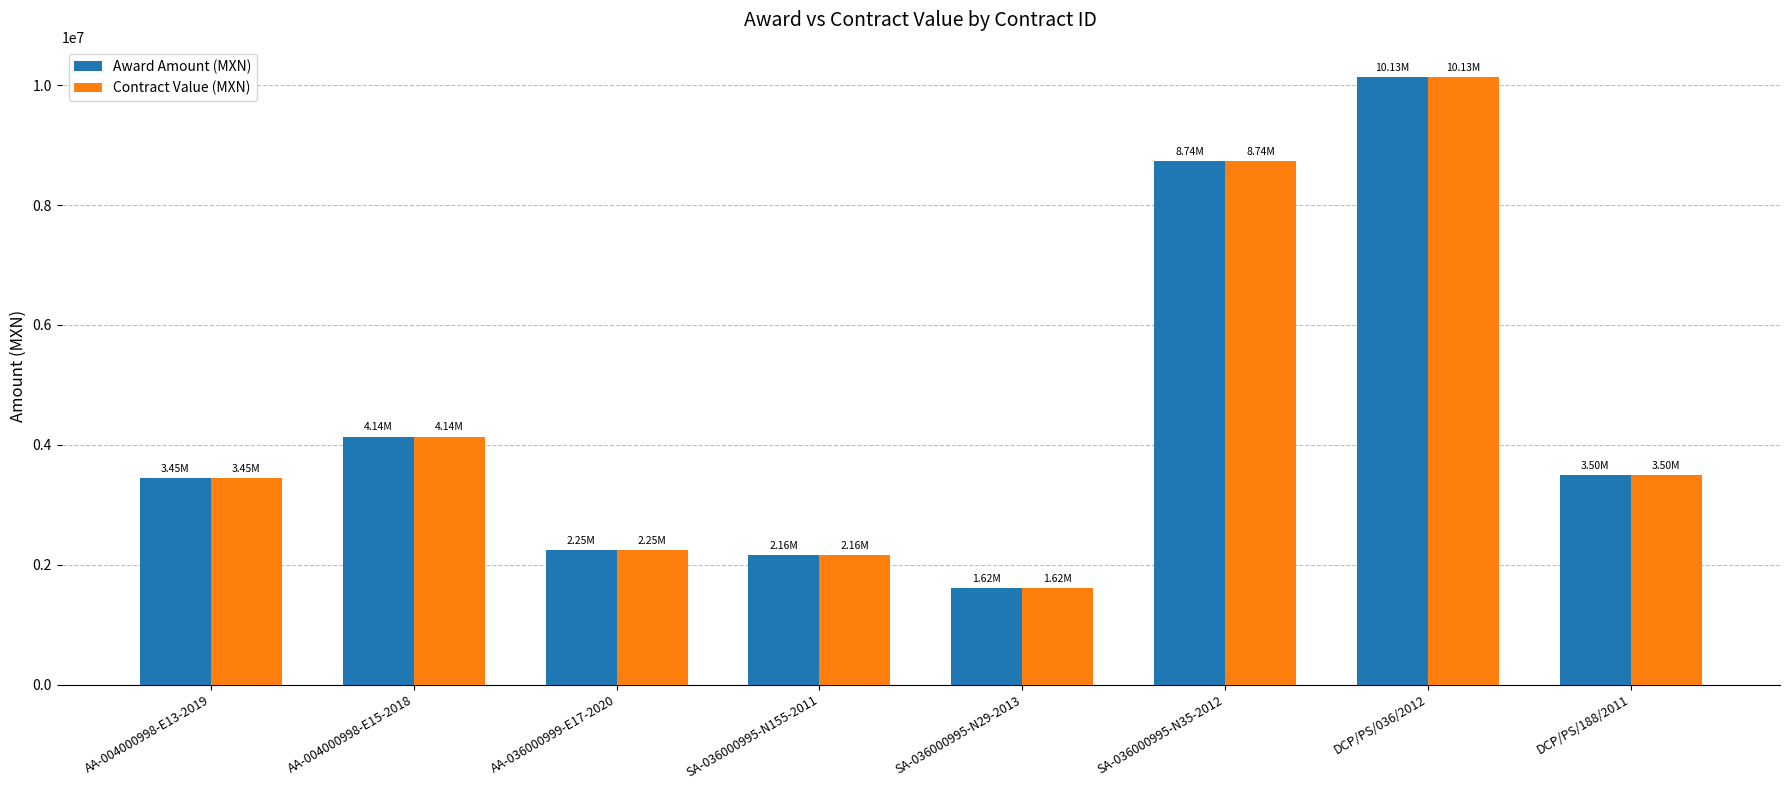

At which category does the chart reach its minimum across all series?

SA-036000995-N29-2013